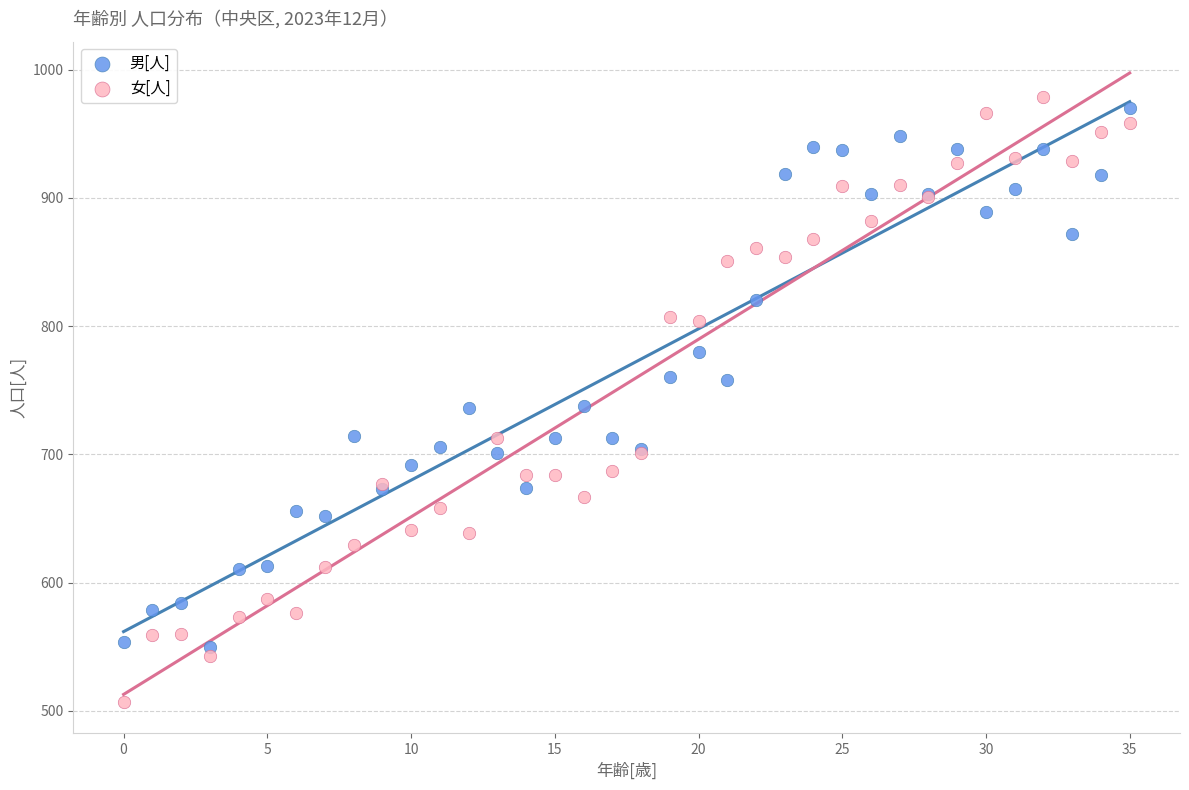

What are all the series names shown in the legend?

男[人], 女[人]